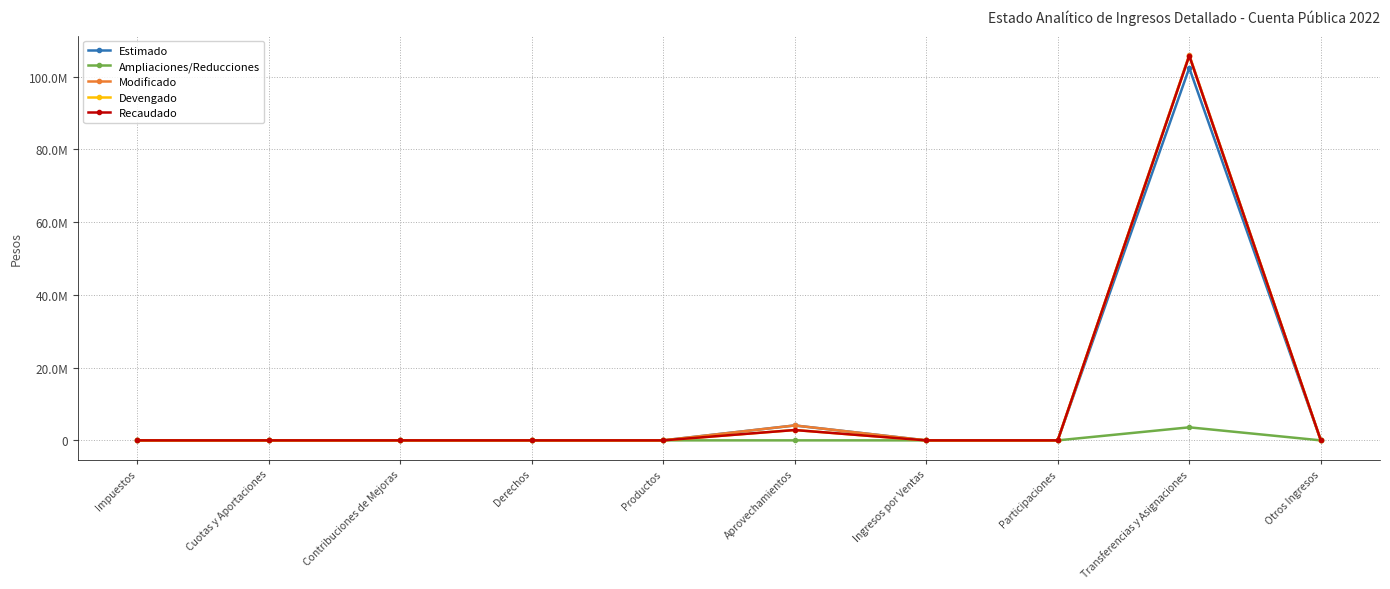

True or false: Modificado and Ampliaciones/Reducciones cross at least once.

False